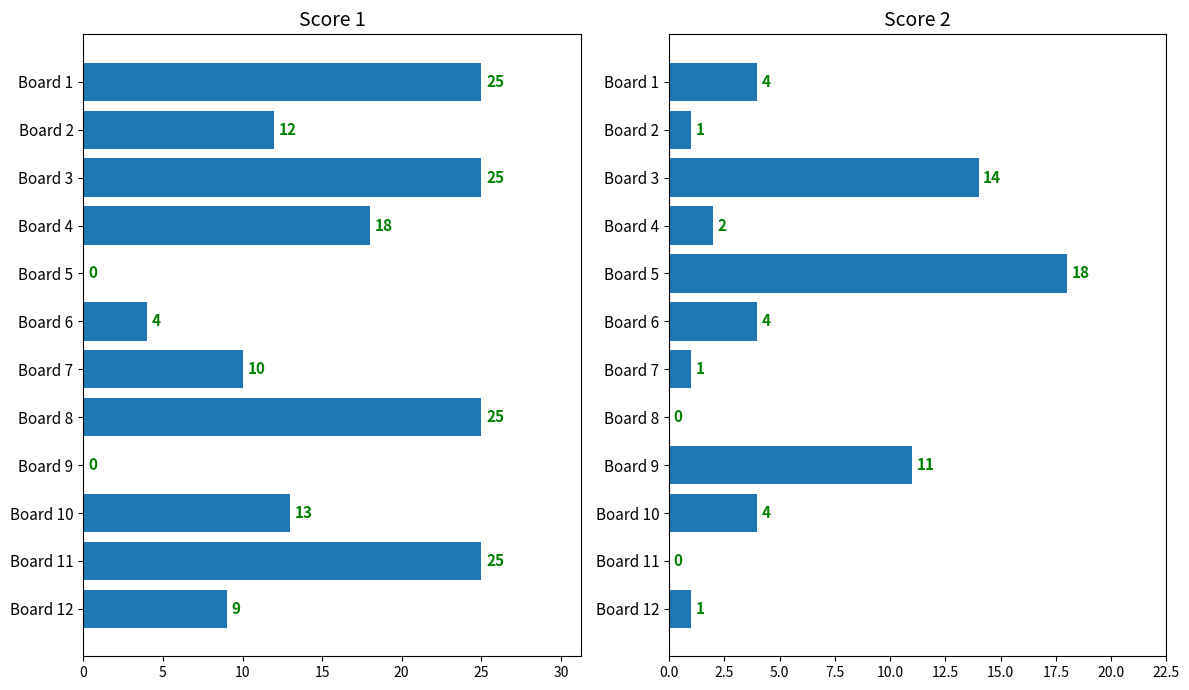

What is the spread (max minus min) of values at Board 1?

21